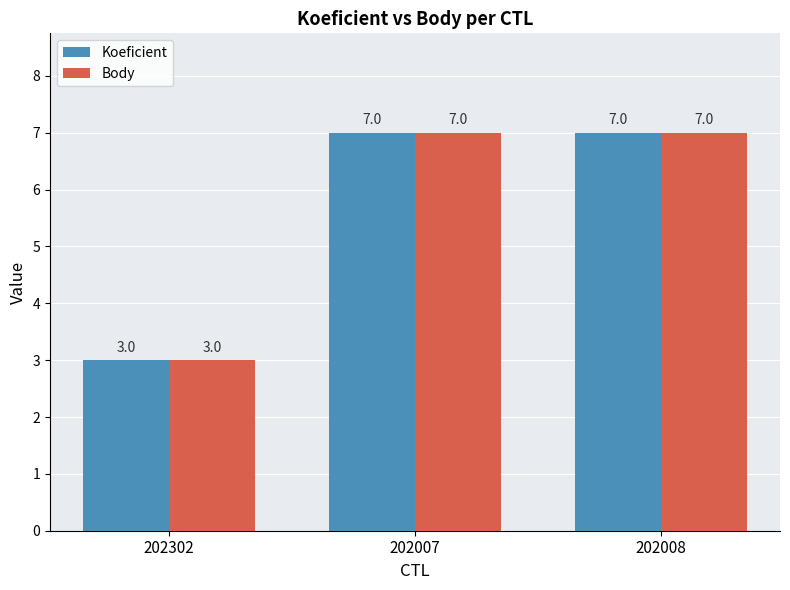

What are all the series names shown in the legend?

Koeficient, Body